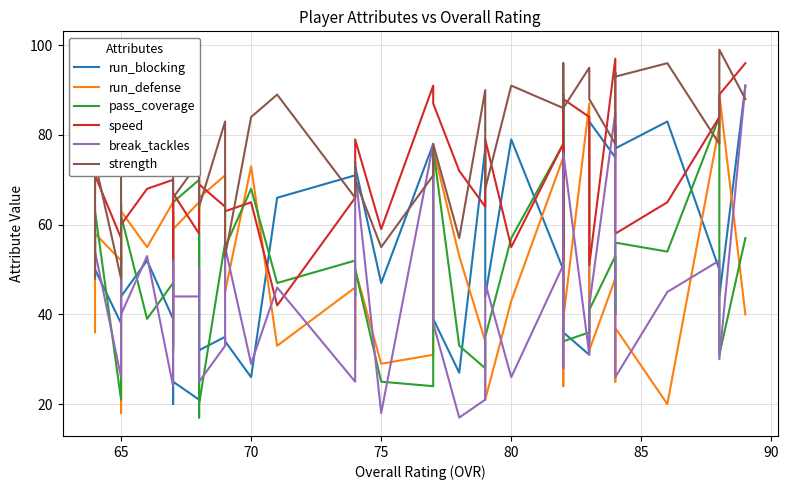

What is the sum of all break_tackles values?

1777